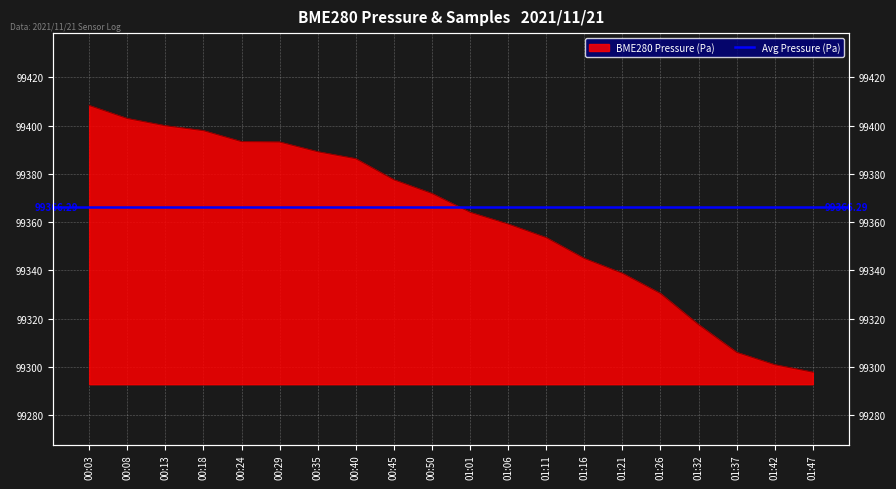

List the labels in order of value, smallest first.

01:47, 01:42, 01:37, 01:32, 01:26, 01:21, 01:16, 01:11, 01:06, 01:01, 00:50, 00:45, 00:40, 00:35, 00:29, 00:24, 00:18, 00:13, 00:08, 00:03